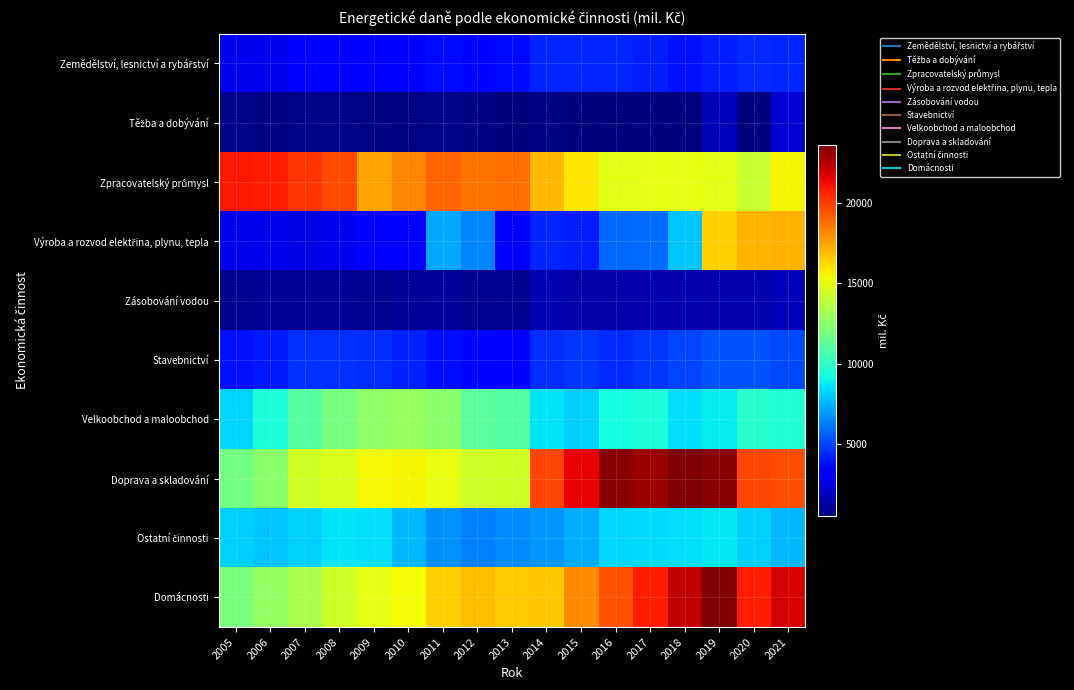

How many series are shown in this chart?

10